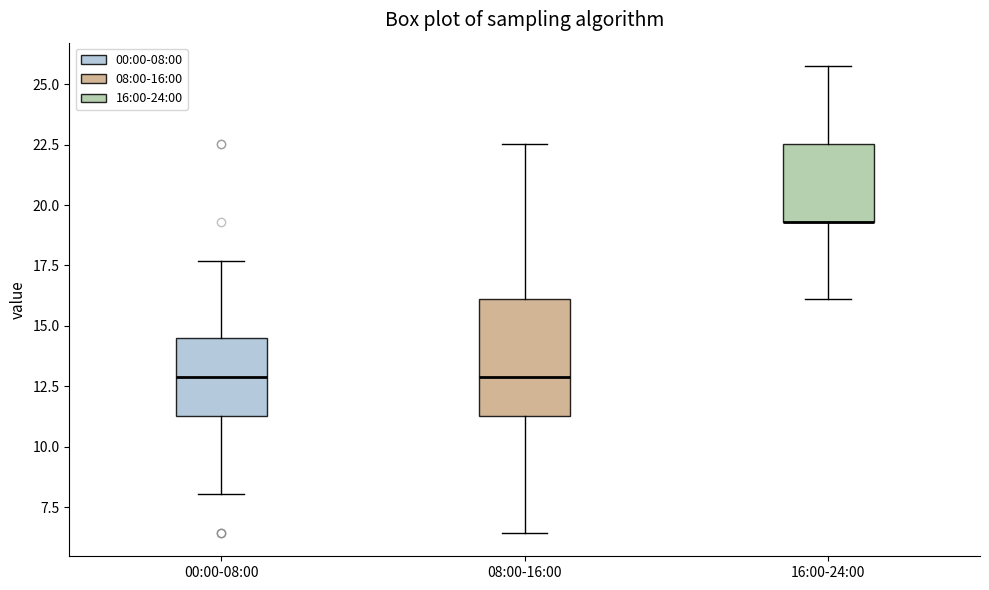

Reading left to right, read every box against the y-axis: the position of its median line, the range the box covers, and the ends of its whiskers. The values are not printed on the chart, so give them approximately, as read against the axis.

00:00-08:00: median 13.0, box 11.5 to 14.5, whiskers 8.0 to 17.5
08:00-16:00: median 13.0, box 11.5 to 16.0, whiskers 6.5 to 22.5
16:00-24:00: median 19.5 (drawn on the box's lower edge), box 19.5 to 22.5, whiskers 16.0 to 25.5